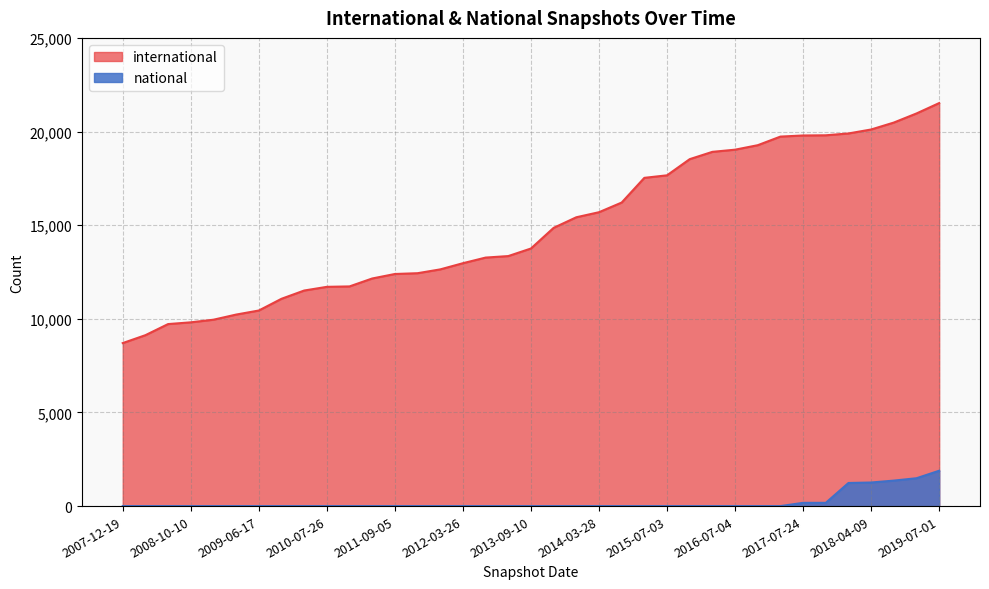

Is the value of international at 2011-09-05 greater than the value of national at 2016-10-07?

Yes